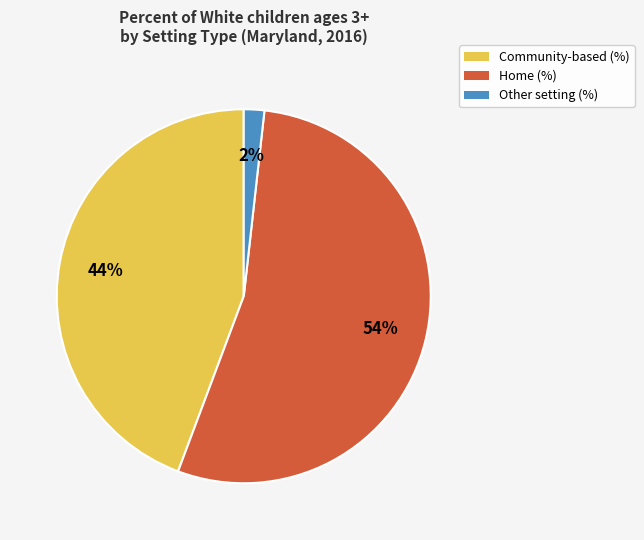

Combined, do Home (%) and Community-based (%) account for over 50%?

Yes